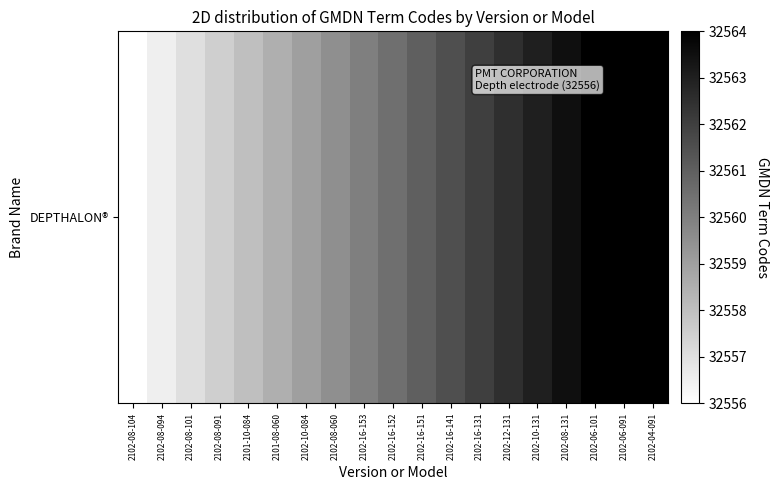

The chart shows a value of 32563.0 at 2102-10-131. True or false?

True